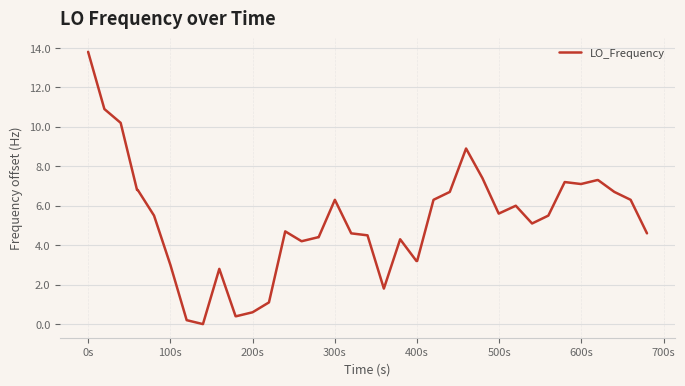

What is the difference between the maximum and second lowest values?

13.6